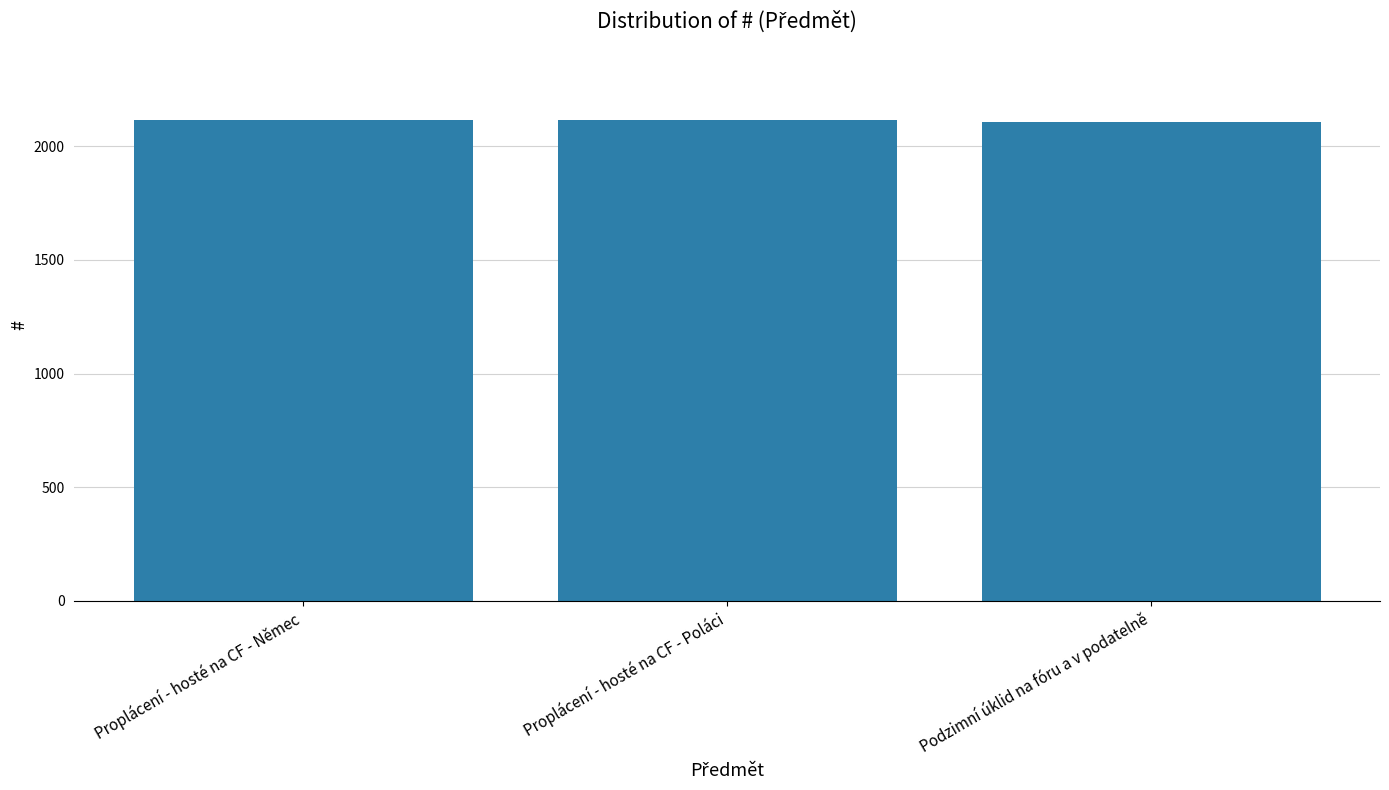

Does the chart contain any negative values?

No